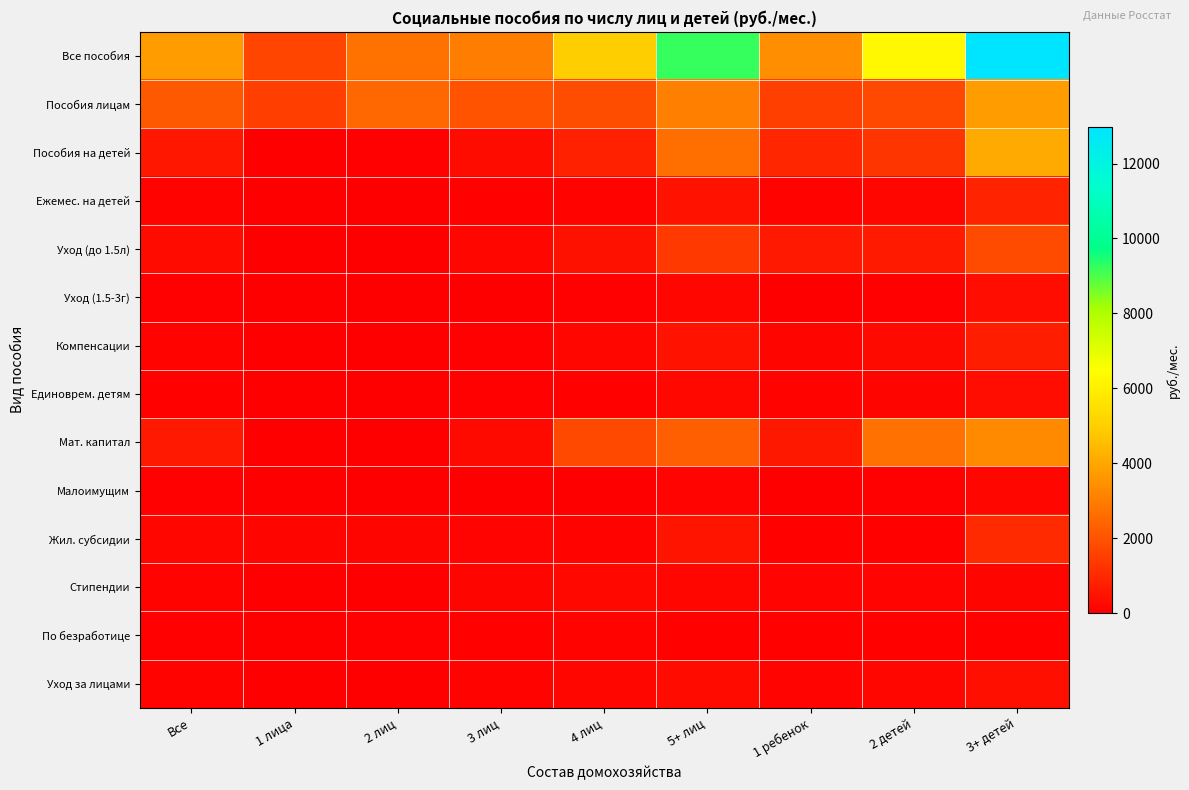

Reading left to right, transcribe all the data shown in this chart.

Все пособия: Все=3751.6	1 лица=1654.6	2 лиц=2743.7	3 лиц=3016.0	4 лиц=4964.6	5+ лиц=9210.3	1 ребенок=3418.1	2 детей=6263.5	3+ детей=12983.0
Пособия лицам: Все=2135.2	1 лица=1496.9	2 лиц=2483.4	3 лиц=1993.0	4 лиц=1857.2	5+ лиц=3069.3	1 ребенок=1524.2	2 детей=1763.6	3+ детей=3732.3
Пособия на детей: Все=561.4	1 лица=0.0	2 лиц=36.7	3 лиц=328.7	4 лиц=788.6	5+ лиц=2682.6	1 ребенок=922.0	2 детей=1271.0	3+ детей=4081.6
Ежемес. на детей: Все=91.6	1 лица=0.0	2 лиц=7.4	3 лиц=58.1	4 лиц=99.5	5+ лиц=460.2	1 ребенок=85.2	2 детей=182.0	3+ детей=855.7
Уход (до 1.5л): Все=291.6	1 лица=0.0	2 лиц=13.8	3 лиц=176.1	4 лиц=428.4	5+ лиц=1377.1	1 ребенок=620.1	2 детей=656.0	3+ детей=1807.3
Уход (1.5-3г): Все=27.6	1 лица=0.0	2 лиц=0.0	3 лиц=1.8	4 лиц=28.8	5+ лиц=165.1	1 ребенок=6.3	2 детей=35.2	3+ детей=339.5
Компенсации: Все=99.2	1 лица=0.0	2 лиц=2.8	3 лиц=50.0	4 лиц=160.1	5+ лиц=470.4	1 ребенок=127.1	2 детей=267.0	3+ детей=729.6
Единоврем. детям: Все=51.3	1 лица=0.0	2 лиц=12.6	3 лиц=42.7	4 лиц=71.7	5+ лиц=209.8	1 ребенок=83.2	2 детей=130.8	3+ детей=349.3
Мат. капитал: Все=632.1	1 лица=0.0	2 лиц=3.3	3 лиц=278.6	4 лиц=1749.6	5+ лиц=2302.3	1 ребенок=593.7	2 детей=2722.4	3+ детей=3315.9
Малоимущим: Все=27.3	1 лица=14.2	2 лиц=7.2	3 лиц=12.4	4 лиц=17.8	5+ лиц=120.6	1 ребенок=16.0	2 детей=47.1	3+ детей=201.6
Жил. субсидии: Все=172.8	1 лица=131.3	2 лиц=138.3	3 лиц=109.1	4 лиц=77.0	5+ лиц=503.1	1 ребенок=63.4	2 детей=64.3	3+ детей=1028.5
Стипендии: Все=86.8	1 лица=1.2	2 лиц=12.1	3 лиц=134.7	4 лиц=218.2	5+ лиц=185.8	1 ребенок=125.6	2 детей=125.3	3+ детей=145.7
По безработице: Все=49.3	1 лица=5.3	2 лиц=41.0	3 лиц=71.2	4 лиц=98.3	5+ лиц=63.4	1 ребенок=66.1	2 детей=73.1	3+ детей=75.6
Уход за лицами: Все=86.7	1 лица=5.7	2 лиц=21.7	3 лиц=88.3	4 лиц=157.9	5+ лиц=283.3	1 ребенок=107.1	2 детей=196.7	3+ детей=401.8